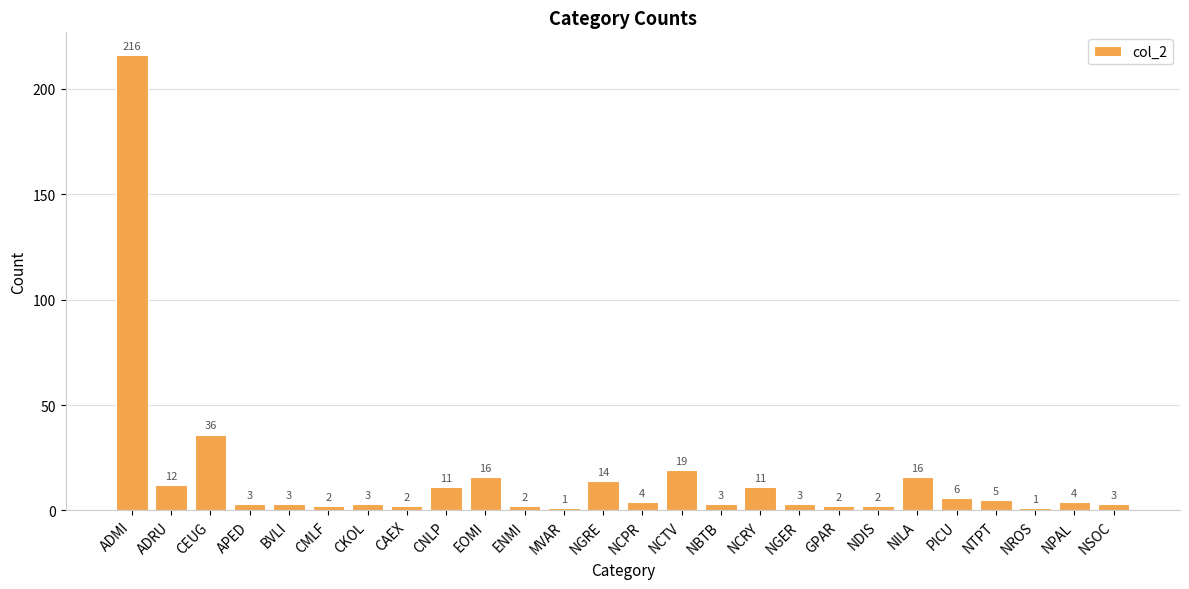

Reading left to right, transcribe all the data shown in this chart.

216	12	36	3	3	2	3	2	11	16	2	1	14	4	19	3	11	3	2	2	16	6	5	1	4	3